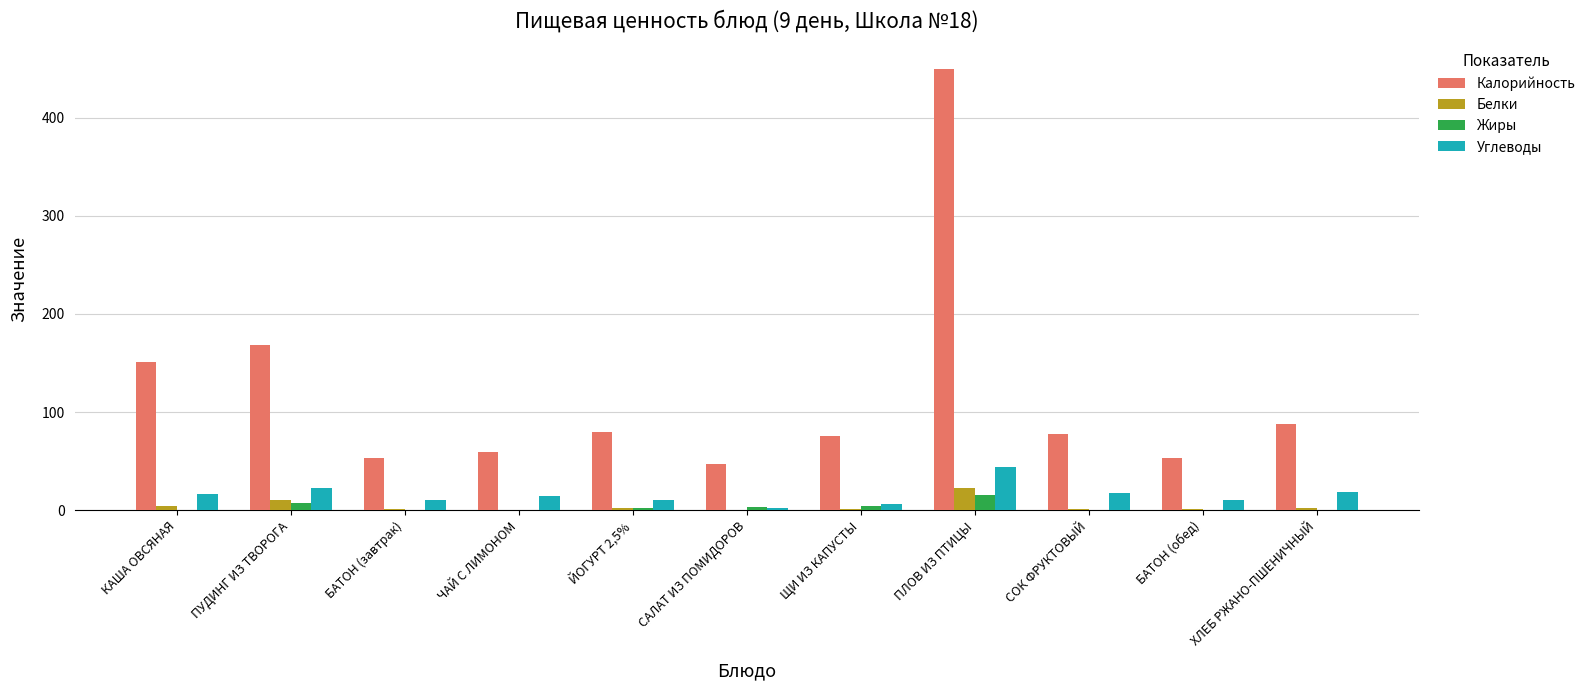

What is the maximum value shown in the chart?

449.2